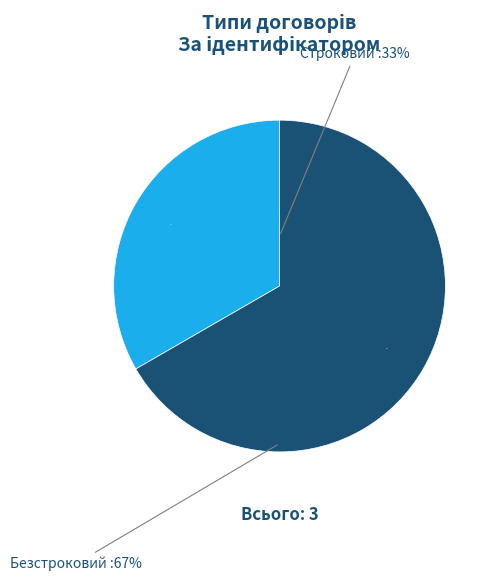

To the nearest percent, what is the difference between the largest and smallest slice percentages?

33%